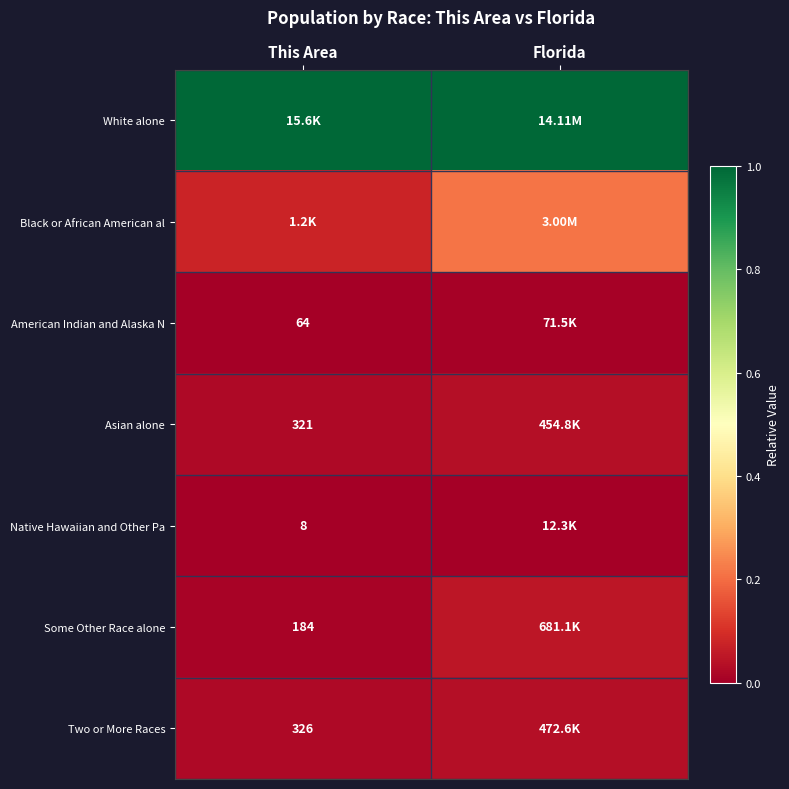

The value of Native Hawaiian and Other Pa at Florida is 0.0. True or false?

True